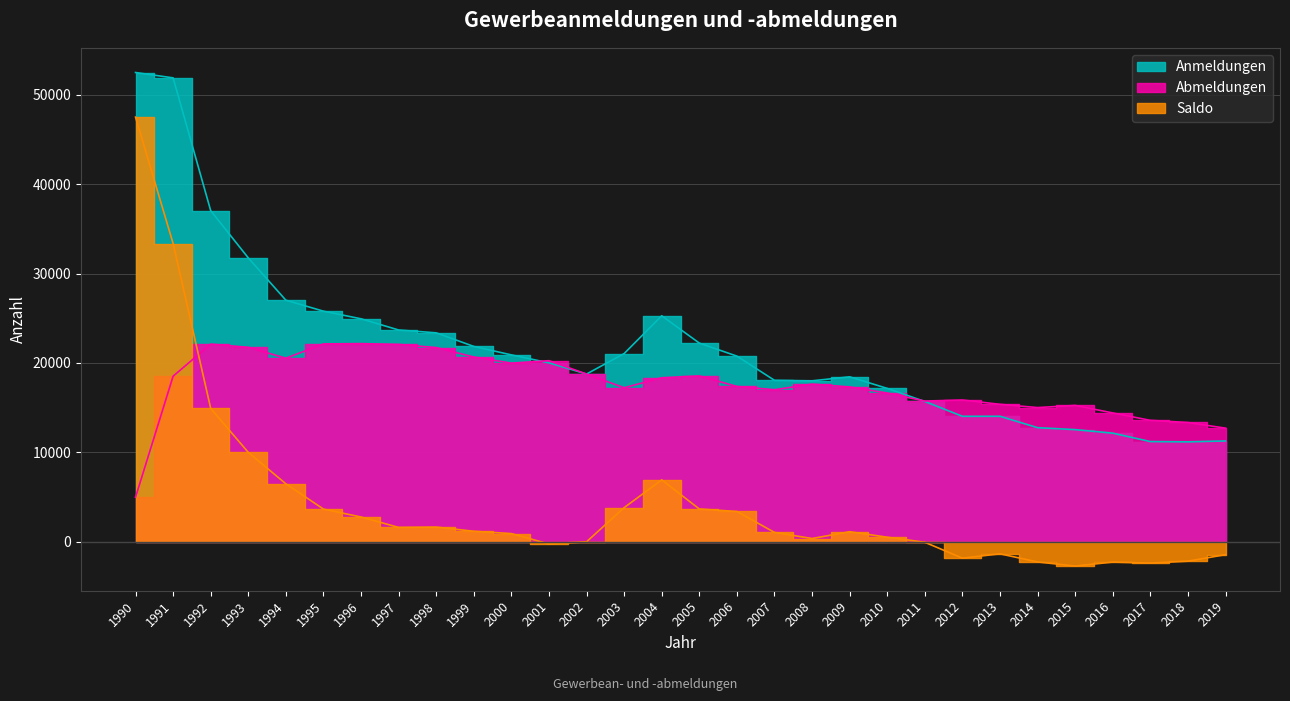

Which series has the largest total across all categories?

Anmeldungen